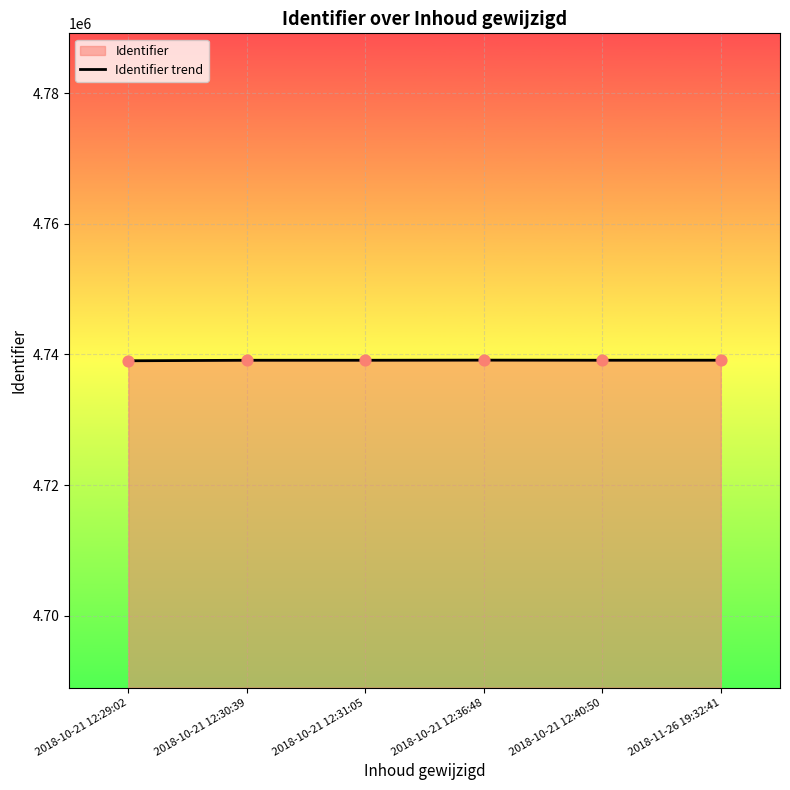

What is the change in value from 2018-10-21 12:30:39 to 2018-10-21 12:31:05?

+2